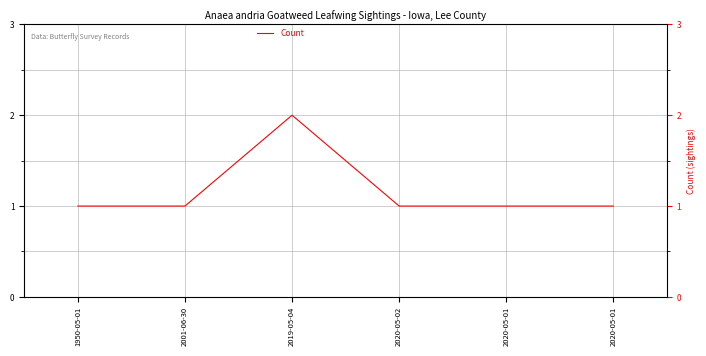

Is this an area chart (filled region under the line)?

No